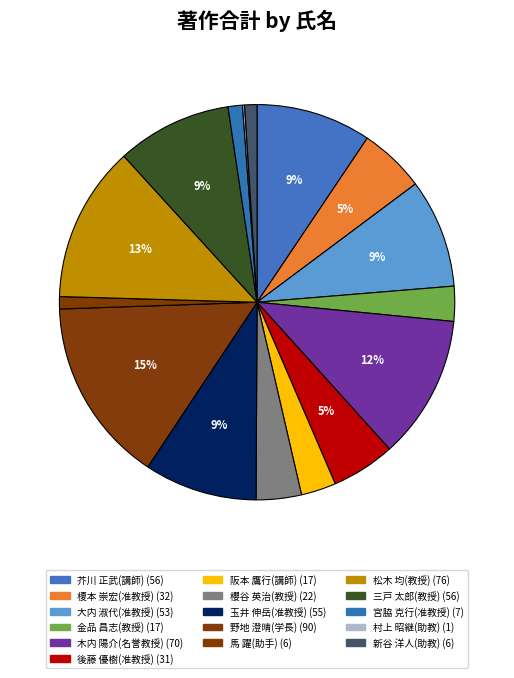

Rank the categories by value from highest to lowest.

野地 澄晴(学長), 松木 均(教授), 木内 陽介(名誉教授), 芥川 正武(講師), 三戸 太郎(教授), 玉井 伸岳(准教授), 大内 淑代(准教授), 榎本 崇宏(准教授), 後藤 優樹(准教授), 櫻谷 英治(教授), 金品 昌志(教授), 阪本 鷹行(講師), 宮脇 克行(准教授), 馬 躍(助手), 新谷 洋人(助教), 村上 昭継(助教)